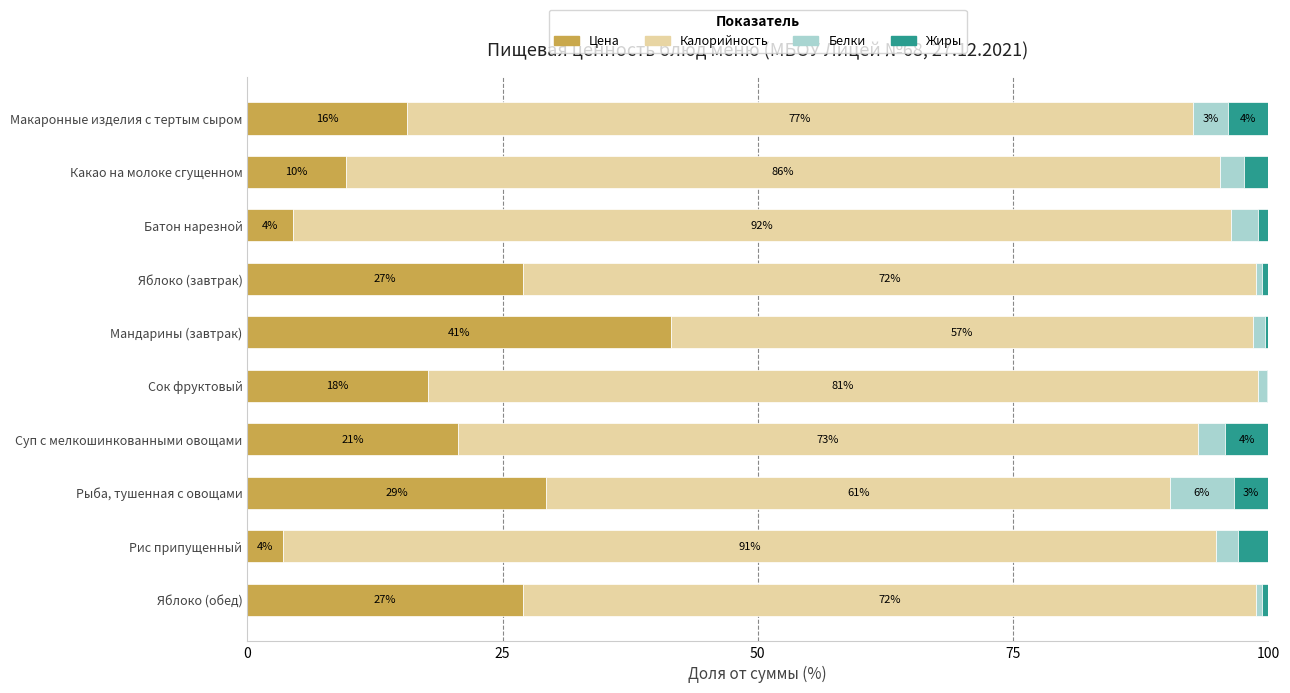

How many categories are shown in the chart?

10